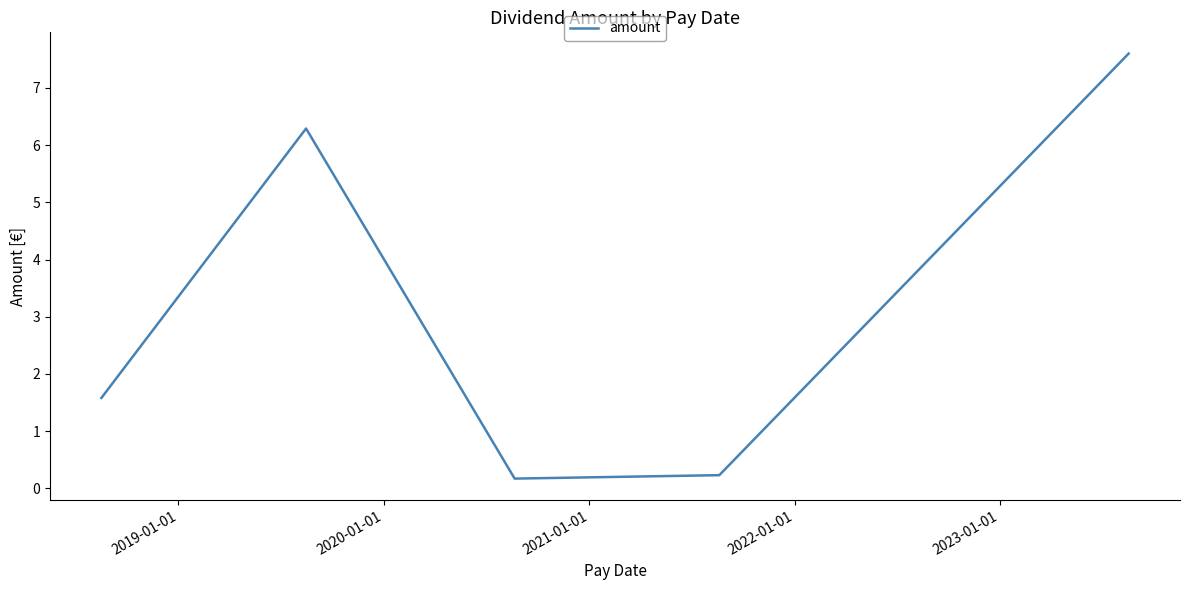

How many interior local valleys (lower than both neighbors) does the data have?

1